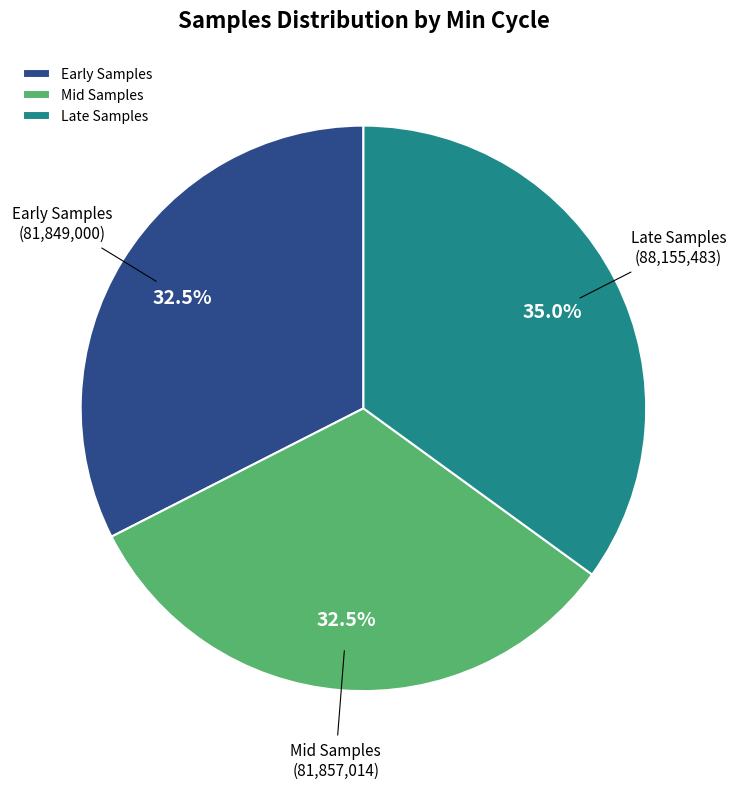

What is the largest slice in the pie chart?

Late Samples